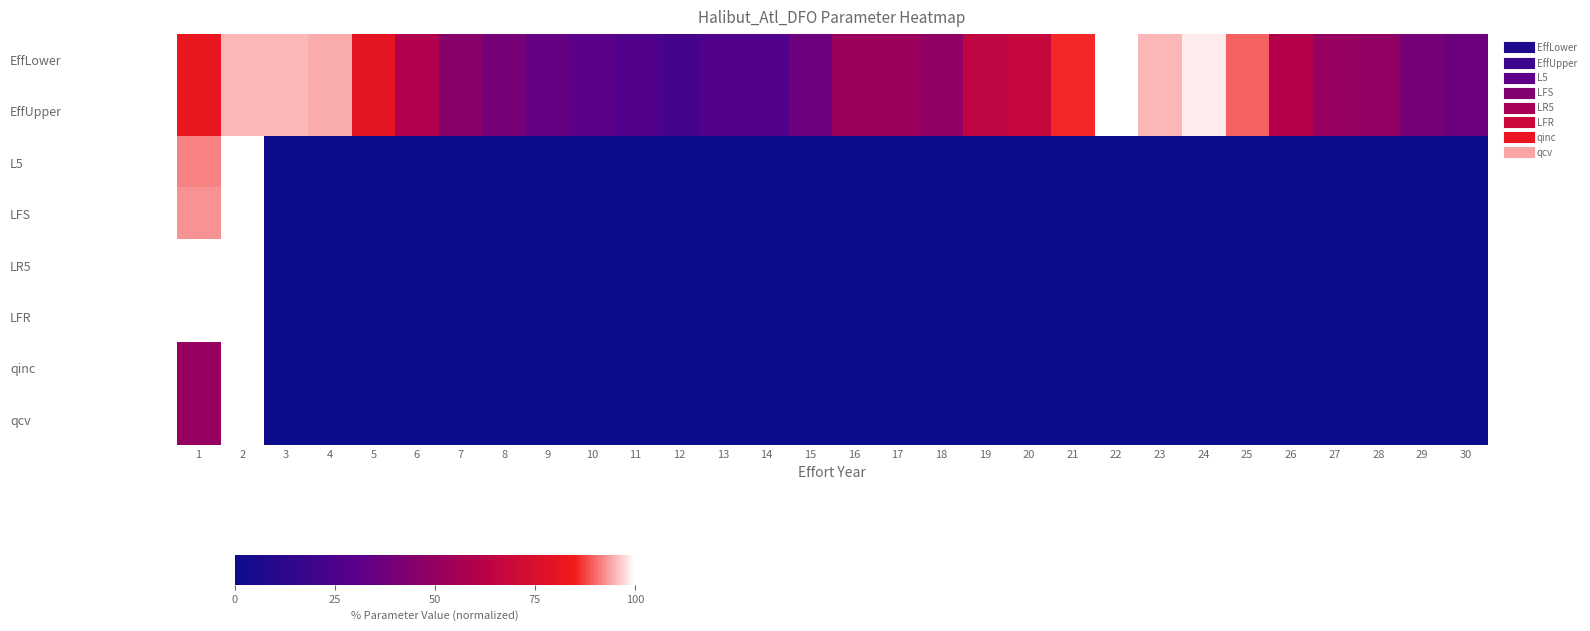

Between 19 and 11, which is larger?

19